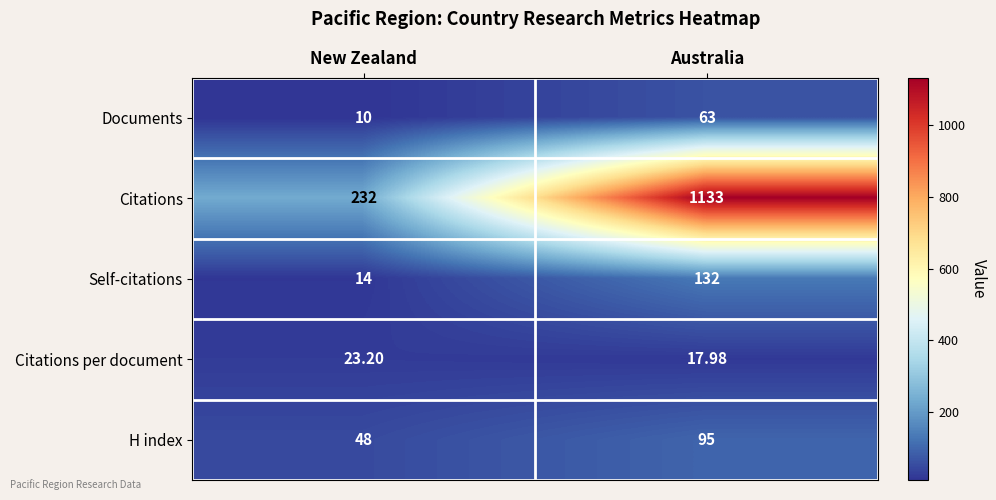

What is the maximum value shown in the chart?

1133.0